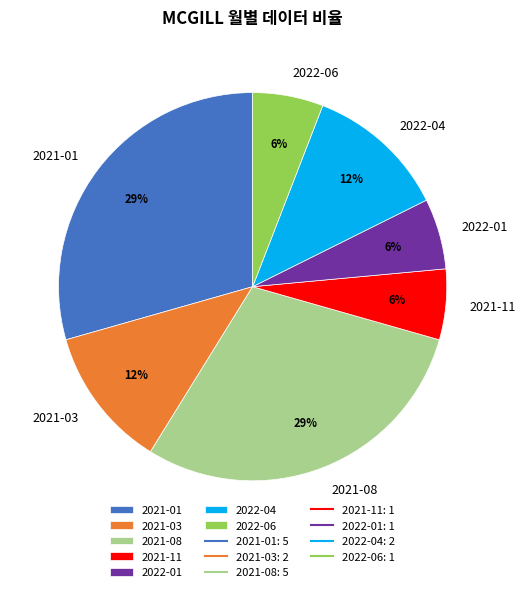

The 2021-03 slice represents 12% of the pie. True or false?

True